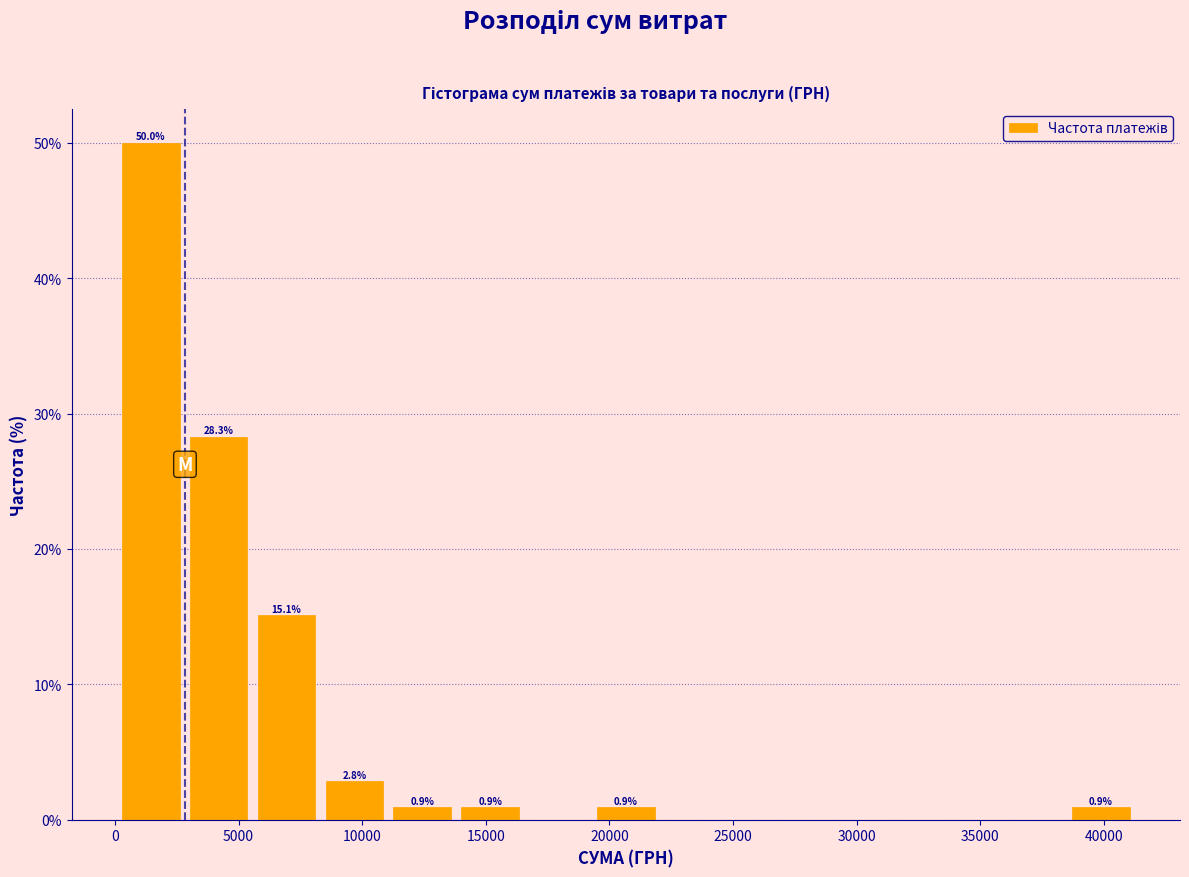

Which range on the x-axis has the tallest bar?

0 to 3000